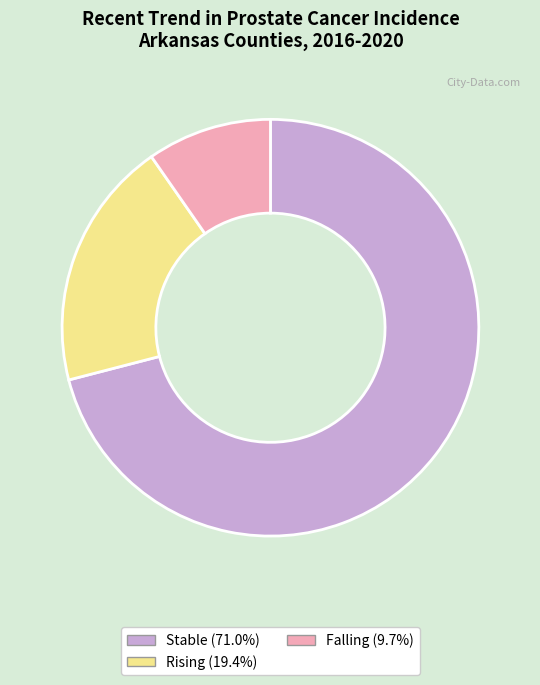

Is there a majority slice in this chart?

Yes